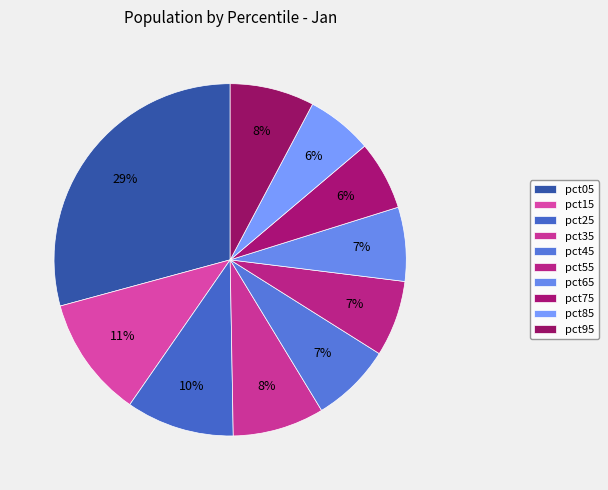

Count the number of slices in the pie.

10